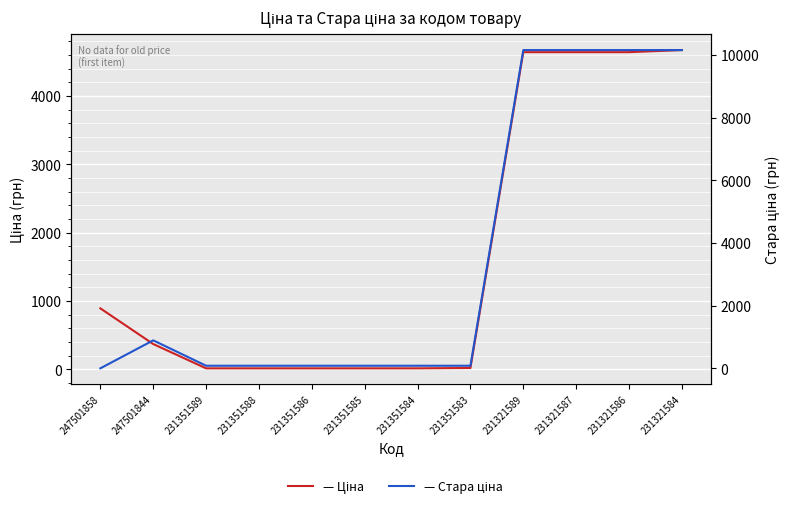

Reading left to right, what are all the values shown in this chart?

Ціна: 893.3	371.3	15.8	15.8	15.8	15.8	15.8	20.8	4642.5	4642.5	4642.5	4672.9
Стара ціна: 0.0	893.3	83.0	83.0	83.0	83.0	83.0	83.0	10158.6	10158.6	10158.6	10158.6